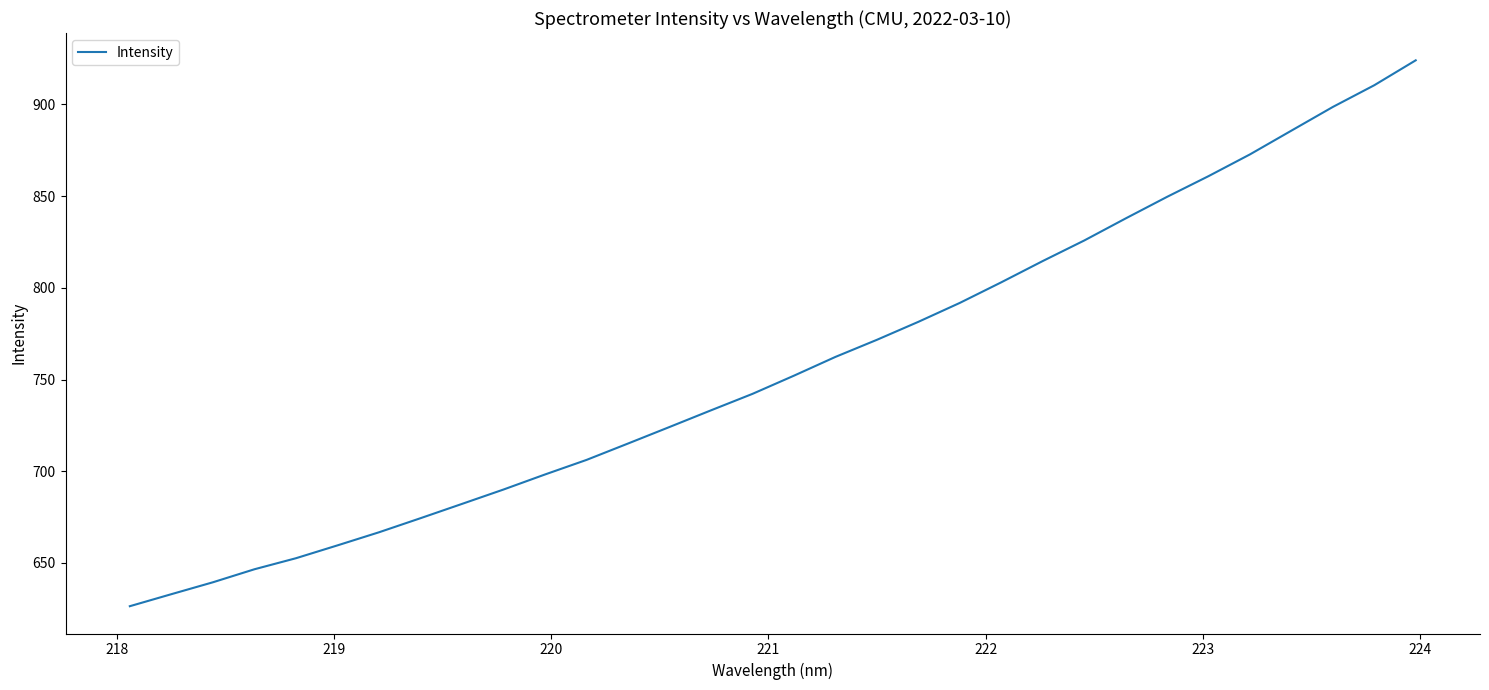

What is the minimum value shown in the chart?

626.4